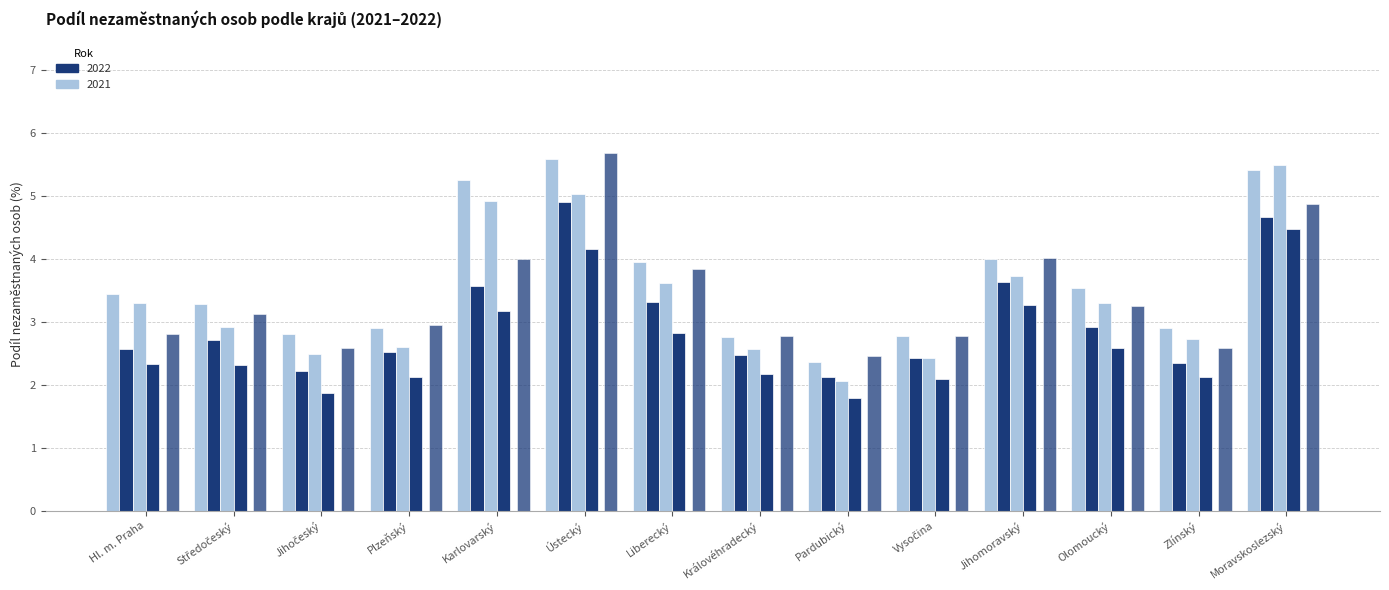

Reading left to right, list all the values displayed in this chart.

celkem 2021: Hl. m. Praha=3.4	Středočeský=3.3	Jihočeský=2.8	Plzeňský=2.9	Karlovarský=5.2	Ústecký=5.6	Liberecký=4.0	Královéhradecký=2.8	Pardubický=2.4	Vysočina=2.8	Jihomoravský=4.0	Olomoucký=3.5	Zlínský=2.9	Moravskoslezský=5.4
celkem 2022: Hl. m. Praha=2.6	Středočeský=2.7	Jihočeský=2.2	Plzeňský=2.5	Karlovarský=3.6	Ústecký=4.9	Liberecký=3.3	Královéhradecký=2.5	Pardubický=2.1	Vysočina=2.4	Jihomoravský=3.6	Olomoucký=2.9	Zlínský=2.3	Moravskoslezský=4.7
muži 2021: Hl. m. Praha=3.3	Středočeský=2.9	Jihočeský=2.5	Plzeňský=2.6	Karlovarský=4.9	Ústecký=5.0	Liberecký=3.6	Královéhradecký=2.6	Pardubický=2.1	Vysočina=2.4	Jihomoravský=3.7	Olomoucký=3.3	Zlínský=2.7	Moravskoslezský=5.5
muži 2022: Hl. m. Praha=2.3	Středočeský=2.3	Jihočeský=1.9	Plzeňský=2.1	Karlovarský=3.2	Ústecký=4.2	Liberecký=2.8	Královéhradecký=2.2	Pardubický=1.8	Vysočina=2.1	Jihomoravský=3.3	Olomoucký=2.6	Zlínský=2.1	Moravskoslezský=4.5
ženy 2022: Hl. m. Praha=2.8	Středočeský=3.1	Jihočeský=2.6	Plzeňský=3.0	Karlovarský=4.0	Ústecký=5.7	Liberecký=3.8	Královéhradecký=2.8	Pardubický=2.5	Vysočina=2.8	Jihomoravský=4.0	Olomoucký=3.2	Zlínský=2.6	Moravskoslezský=4.9